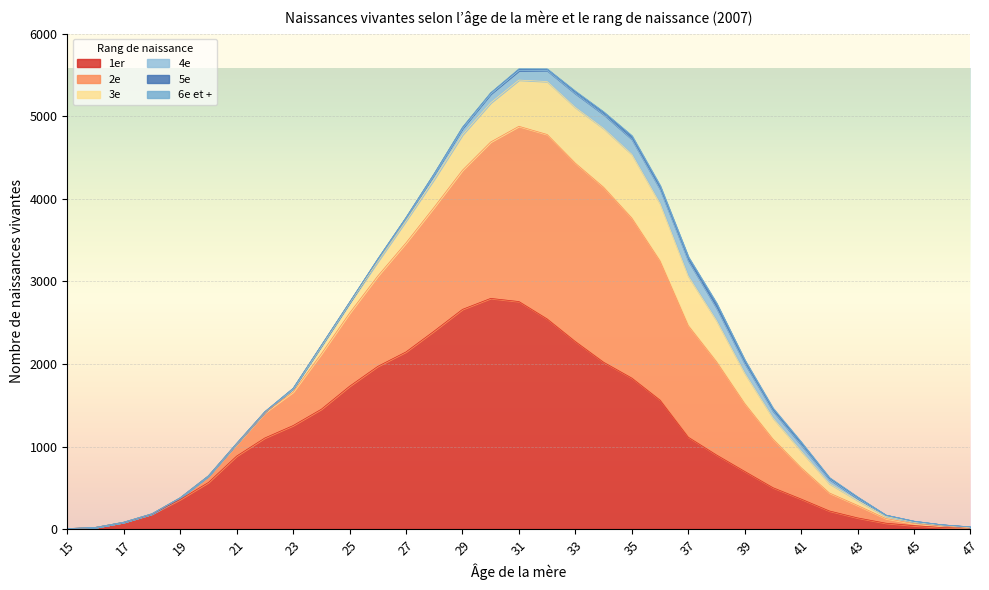

Count the number of categories in the chart.

33